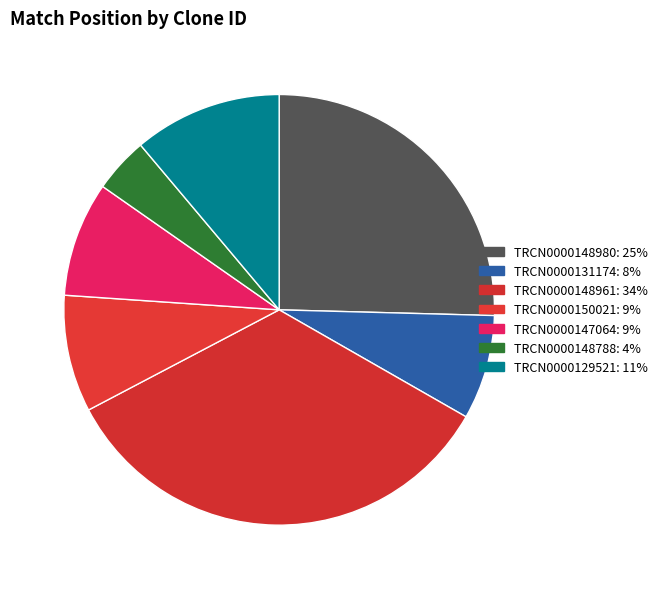

How many segments does this pie chart have?

7